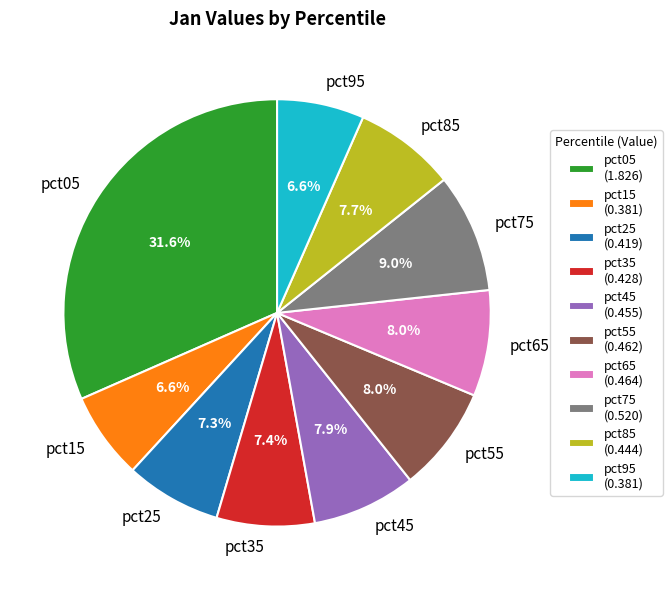

Does pct25 represent more than half of the total?

No